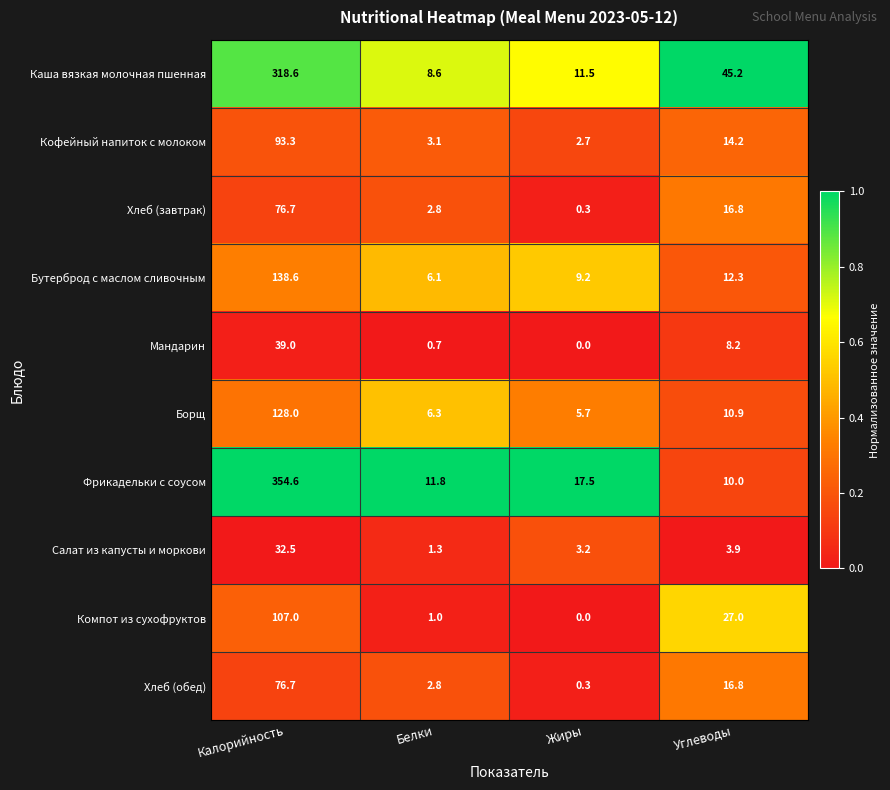

List the labels in order of Хлеб (обед) value, largest first.

Калорийность, Углеводы, Белки, Жиры